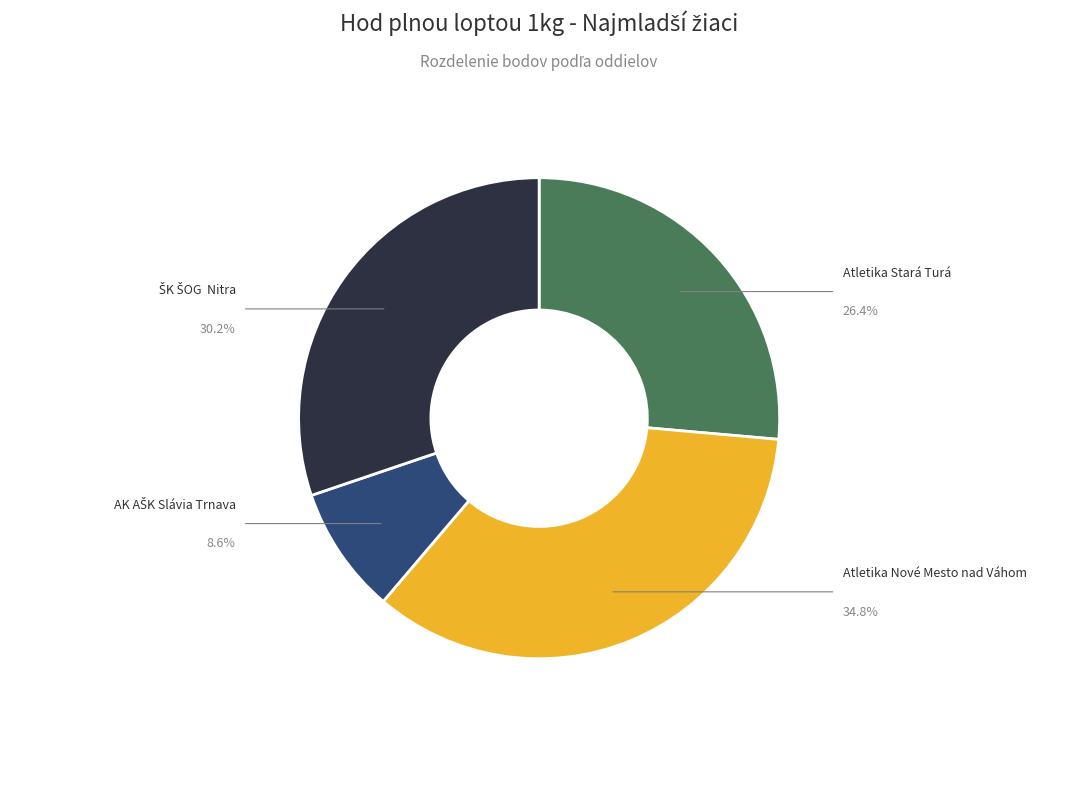

What is the largest slice in the pie chart?

Atletika Nové Mesto nad Váhom